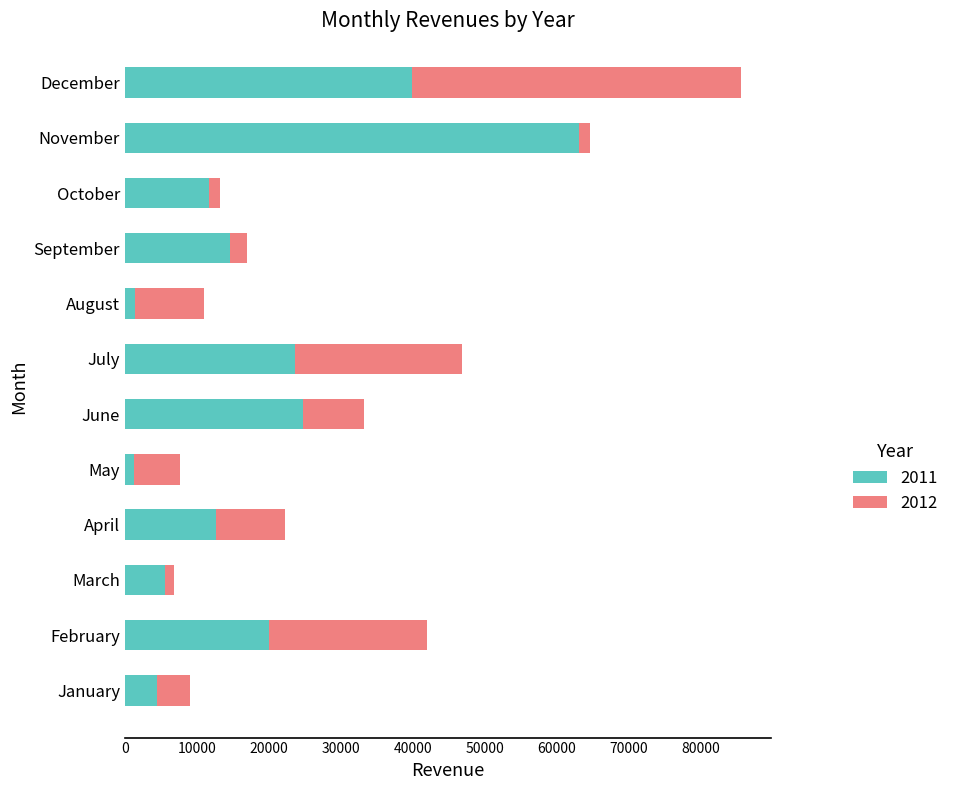

The value of 2011 at April is 12698. True or false?

True